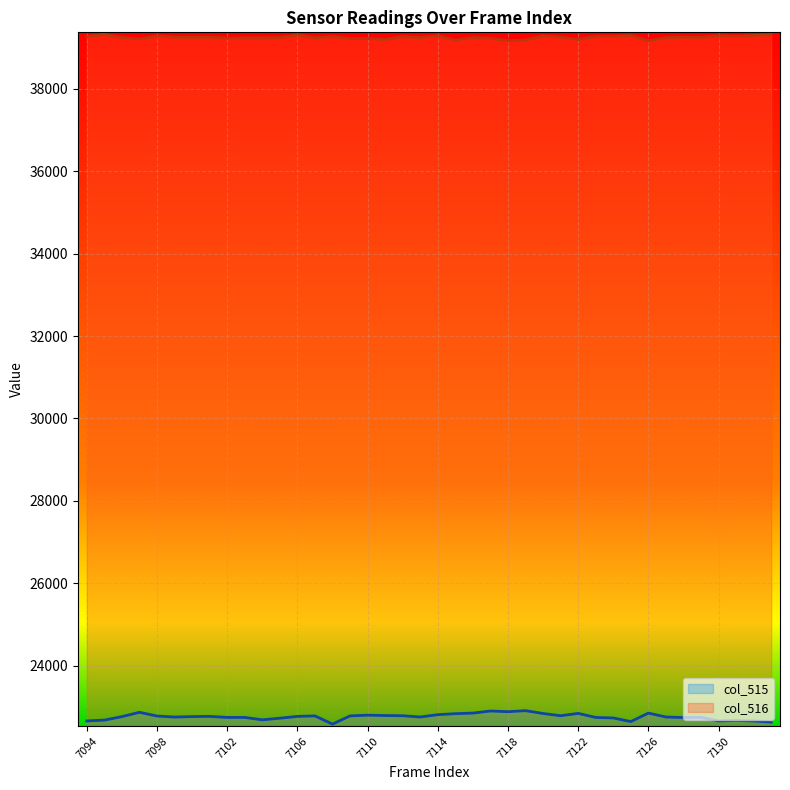

Rank the series by their maximum value, from lowest to highest.

col_515, col_516